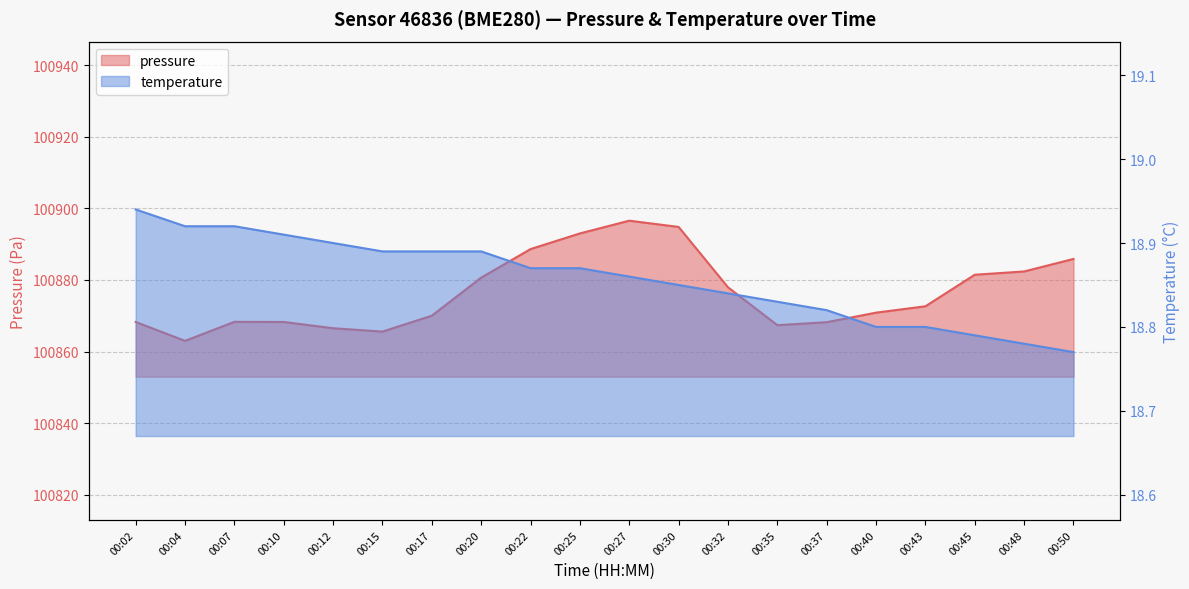

At how many categories does at least one series exceed 10607?

20